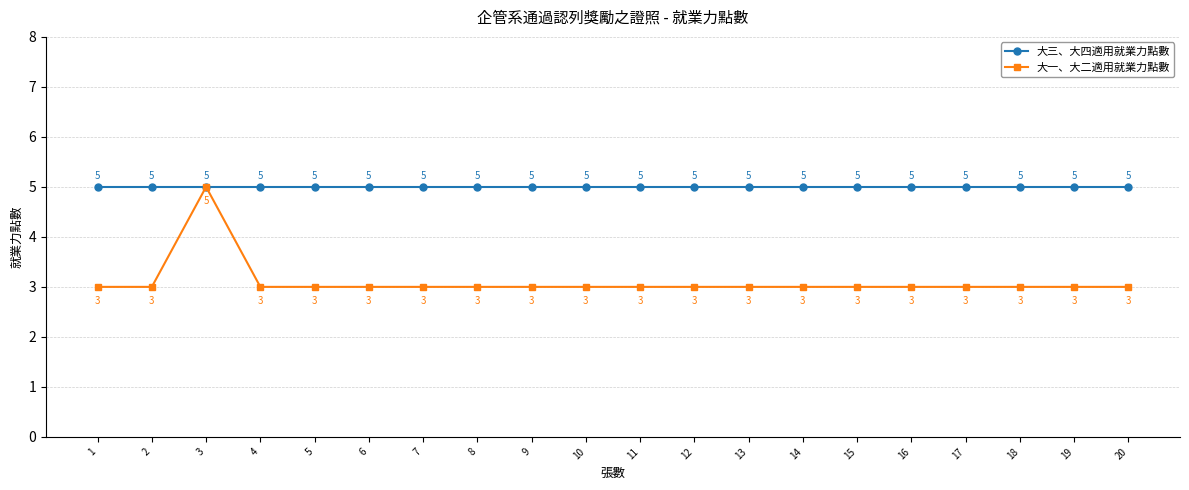

Rank the series by their average value, from lowest to highest.

大一、大二適用就業力點數, 大三、大四適用就業力點數